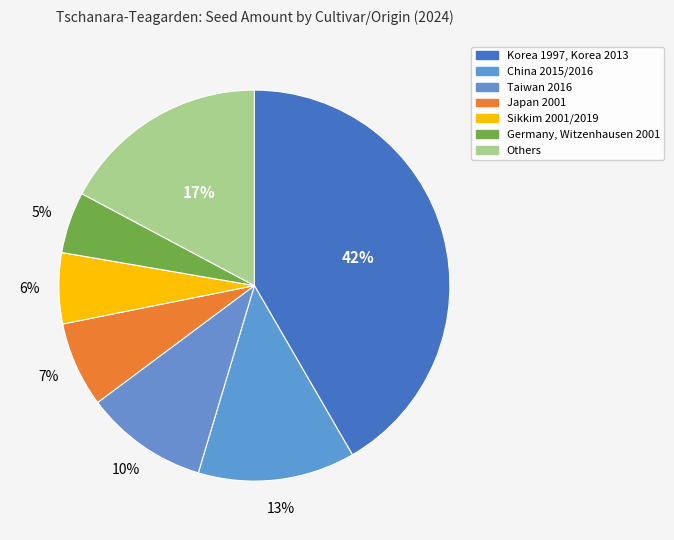

Count the number of slices in the pie.

7